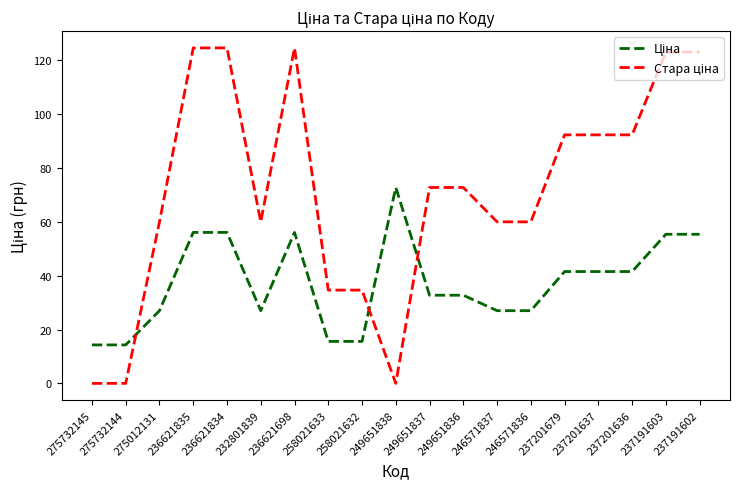

What is the total value across all series at 258021632?

50.2